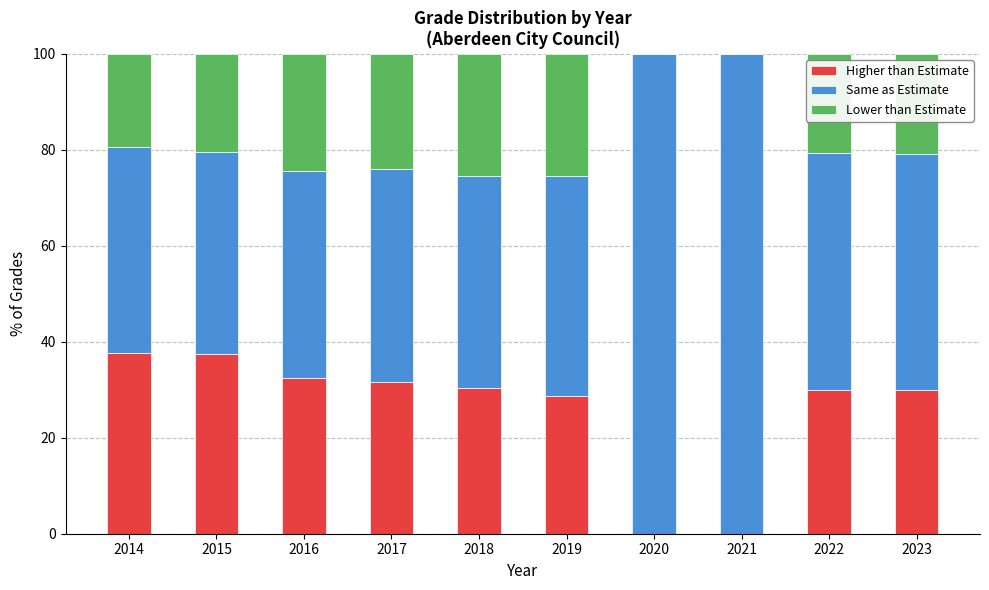

What is the highest value of the Higher than Estimate series?

37.6